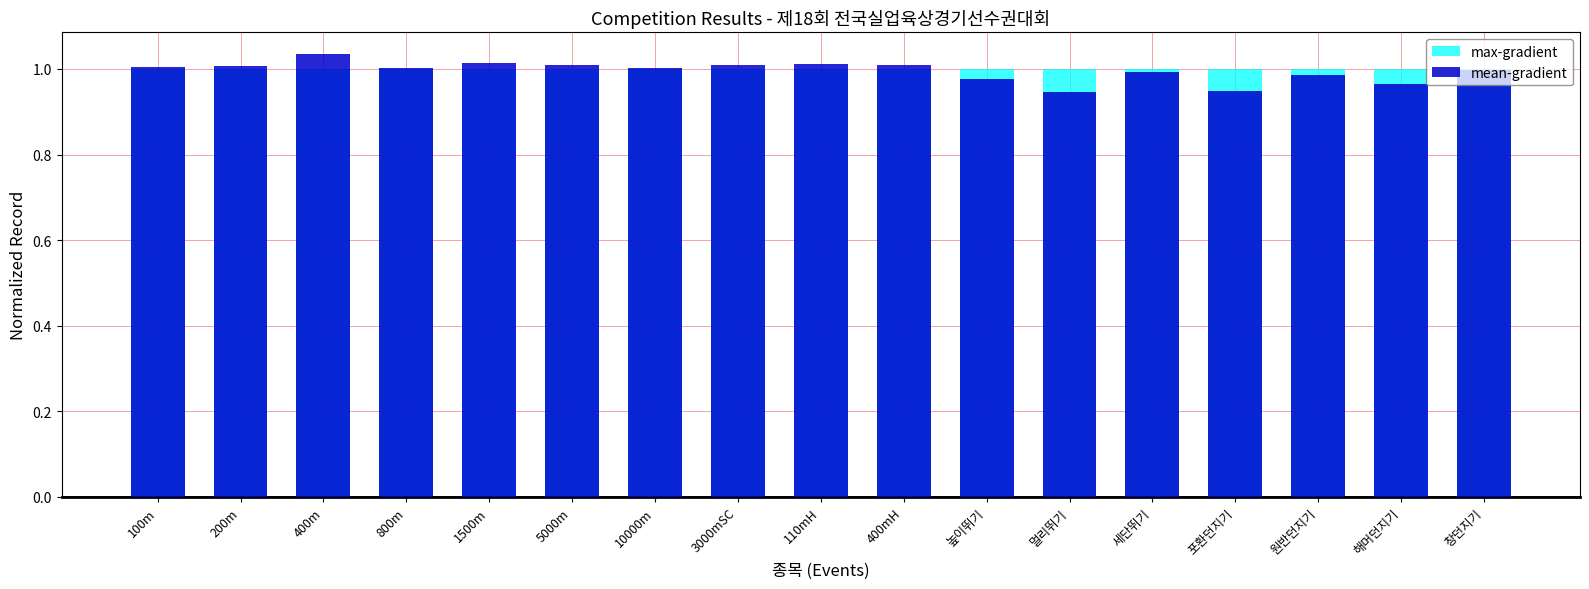

The value of max-gradient at 해머던지기 is 0.6. True or false?

False